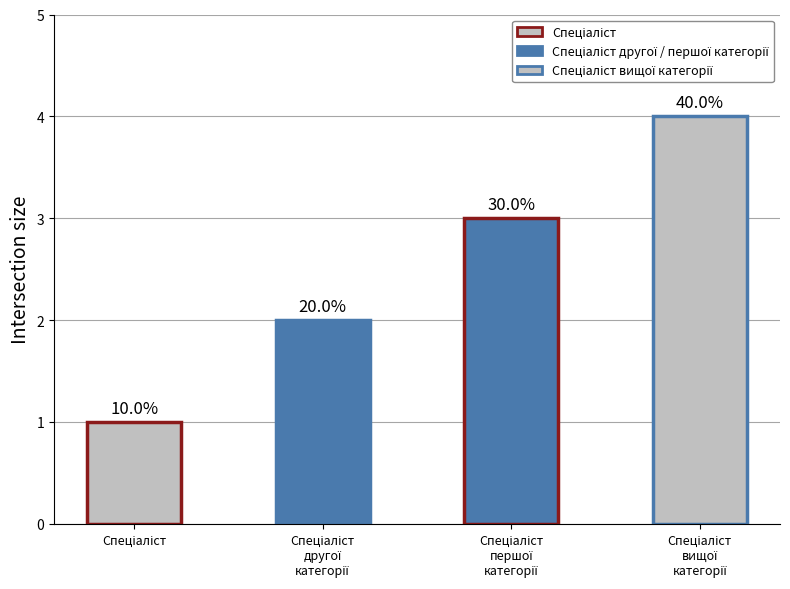

How many bars are there in total?

4